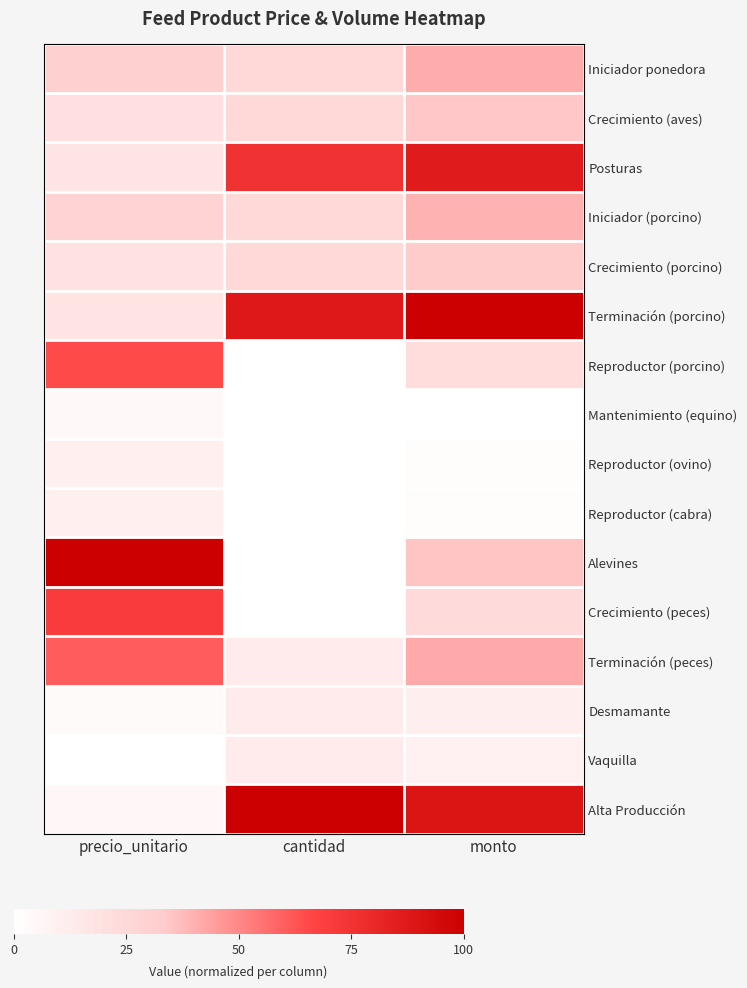

Reading right to left, transcribe all the data shown in this chart.

Iniciador ponedora: monto=0.4	cantidad=0.2	precio_unitario=0.3
Crecimiento (aves): monto=0.3	cantidad=0.2	precio_unitario=0.2
Posturas: monto=0.9	cantidad=0.8	precio_unitario=0.2
Iniciador (porcino): monto=0.4	cantidad=0.2	precio_unitario=0.3
Crecimiento (porcino): monto=0.3	cantidad=0.2	precio_unitario=0.2
Terminación (porcino): monto=1.0	cantidad=0.9	precio_unitario=0.2
Reproductor (porcino): monto=0.2	cantidad=0.0	precio_unitario=0.7
Mantenimiento (equino): monto=0.0	cantidad=0.0	precio_unitario=0.0
Reproductor (ovino): monto=0.0	cantidad=0.0	precio_unitario=0.1
Reproductor (cabra): monto=0.0	cantidad=0.0	precio_unitario=0.1
Alevines: monto=0.3	cantidad=0.0	precio_unitario=1.0
Crecimiento (peces): monto=0.2	cantidad=0.0	precio_unitario=0.7
Terminación (peces): monto=0.4	cantidad=0.1	precio_unitario=0.6
Desmamante: monto=0.1	cantidad=0.1	precio_unitario=0.0
Vaquilla: monto=0.1	cantidad=0.1	precio_unitario=0.0
Alta Producción: monto=0.9	cantidad=1.0	precio_unitario=0.0